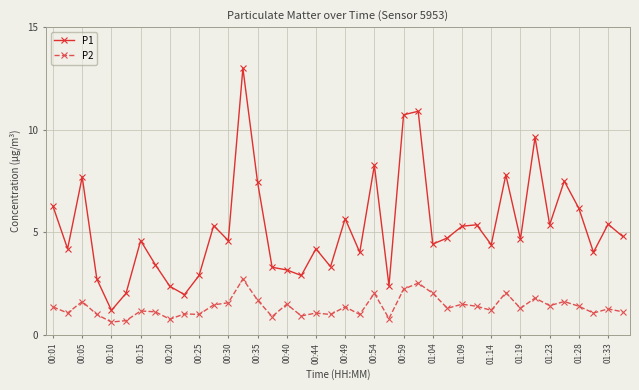

What is the average value of the P1 series?

5.2